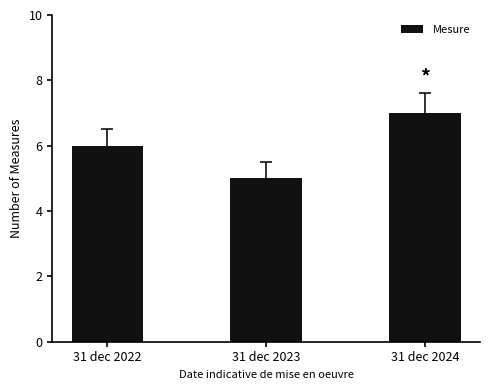

Where is the data nearest to the value 6?

31 dec 2022